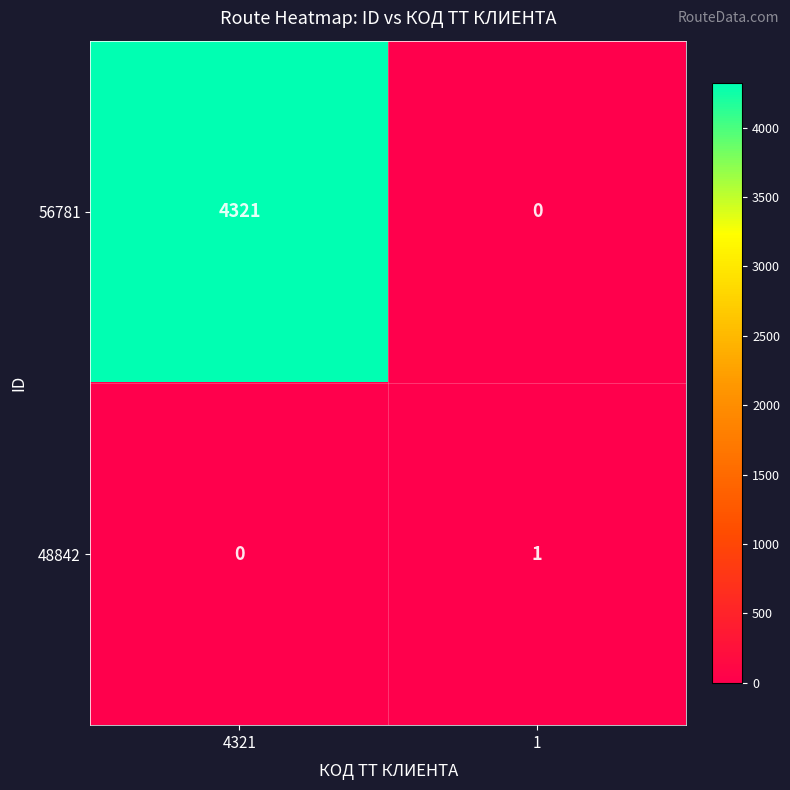

What is the total value across all series at 1?

1